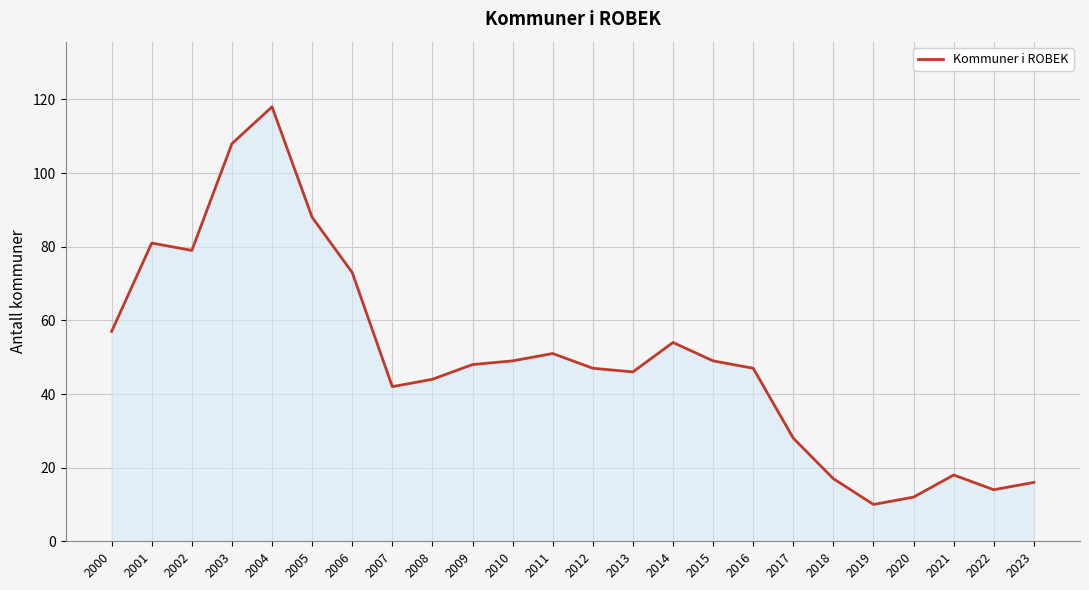

Is it true that the value at 2019 is 4?

False